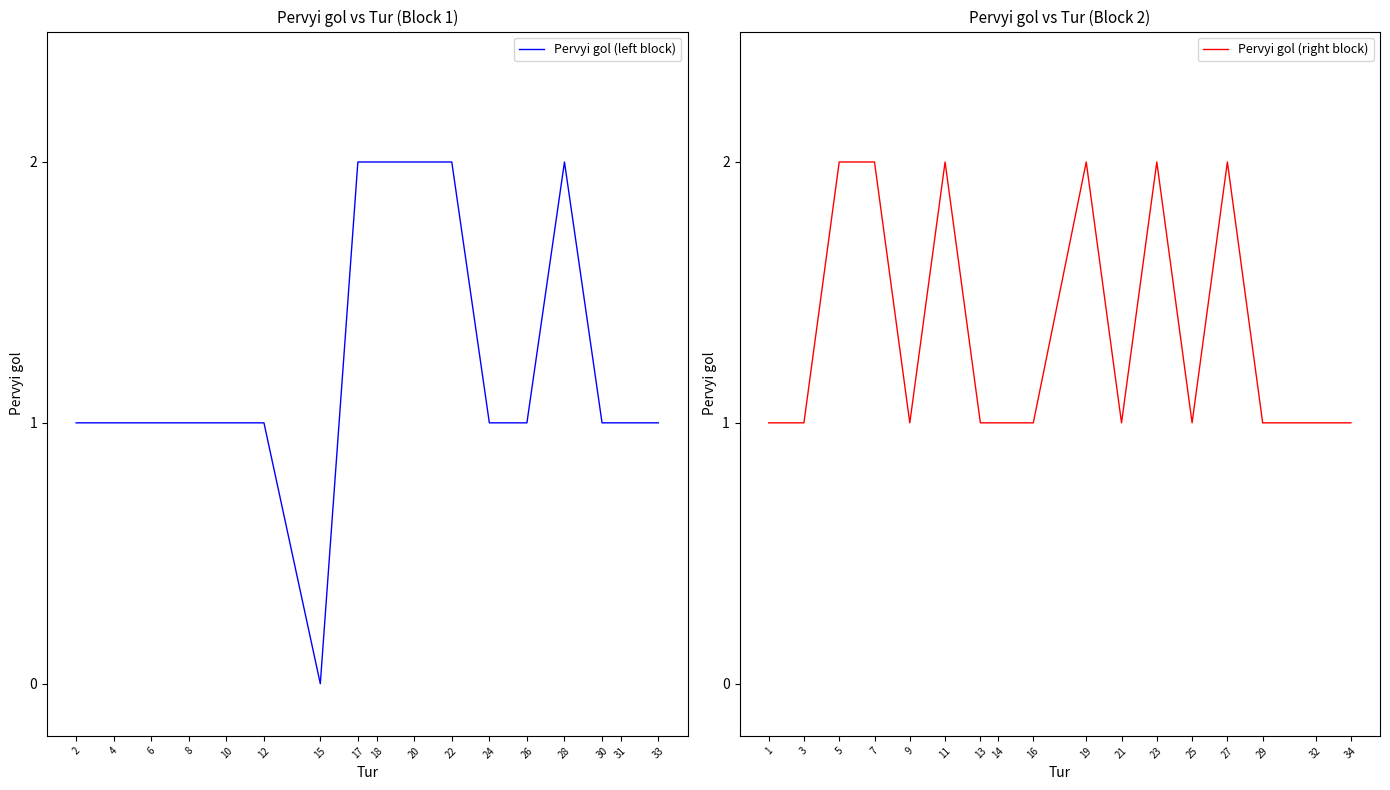

List the series in order of their overall mean, highest first.

Pervyi gol (right block), Pervyi gol (left block)